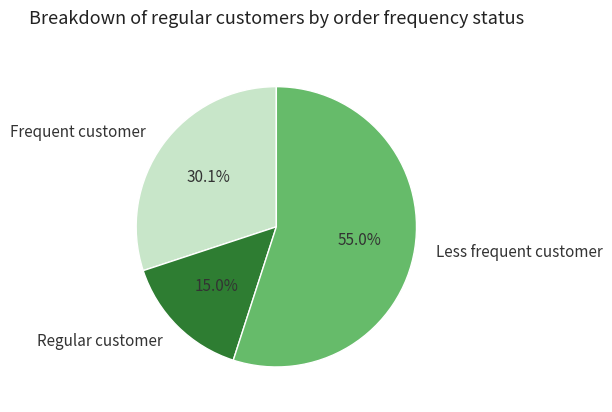

Is Less frequent customer the majority of the pie?

Yes